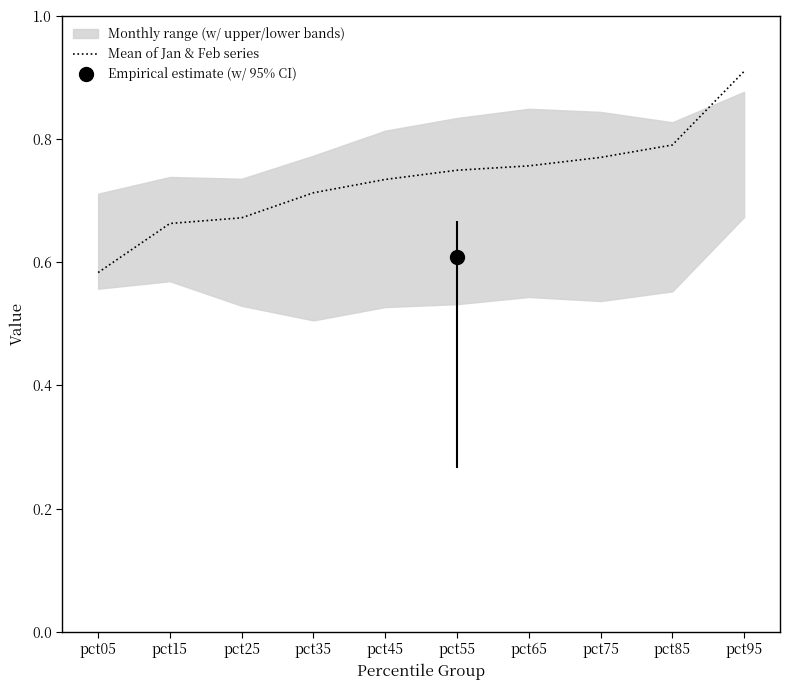

How many lines are shown in the chart?

1